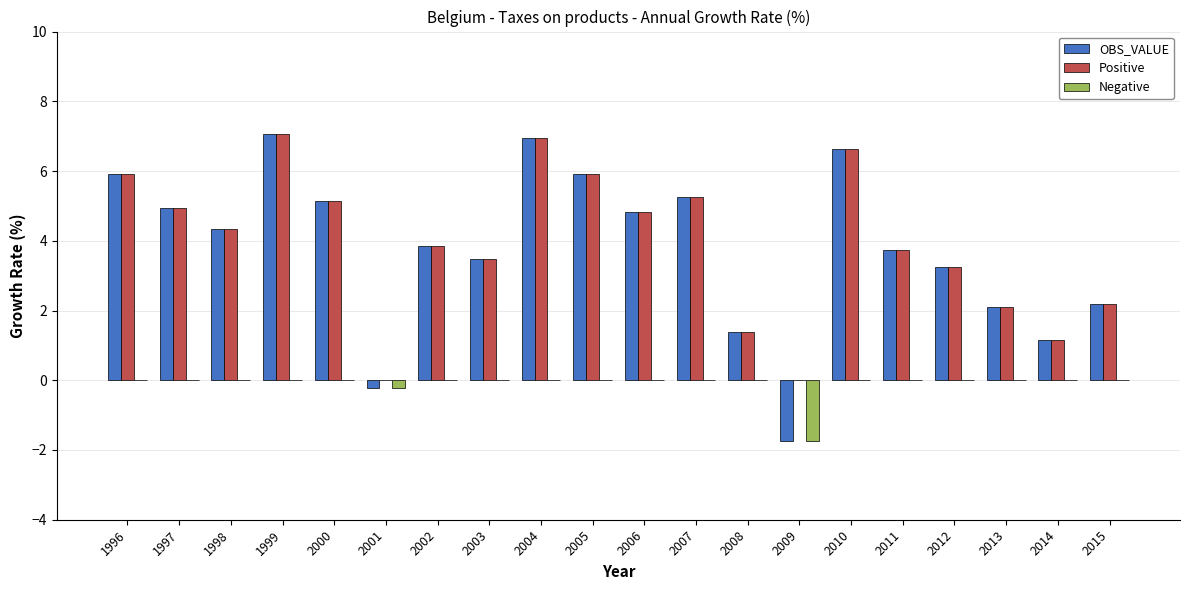

What is the total value across all series at 2007?

10.5